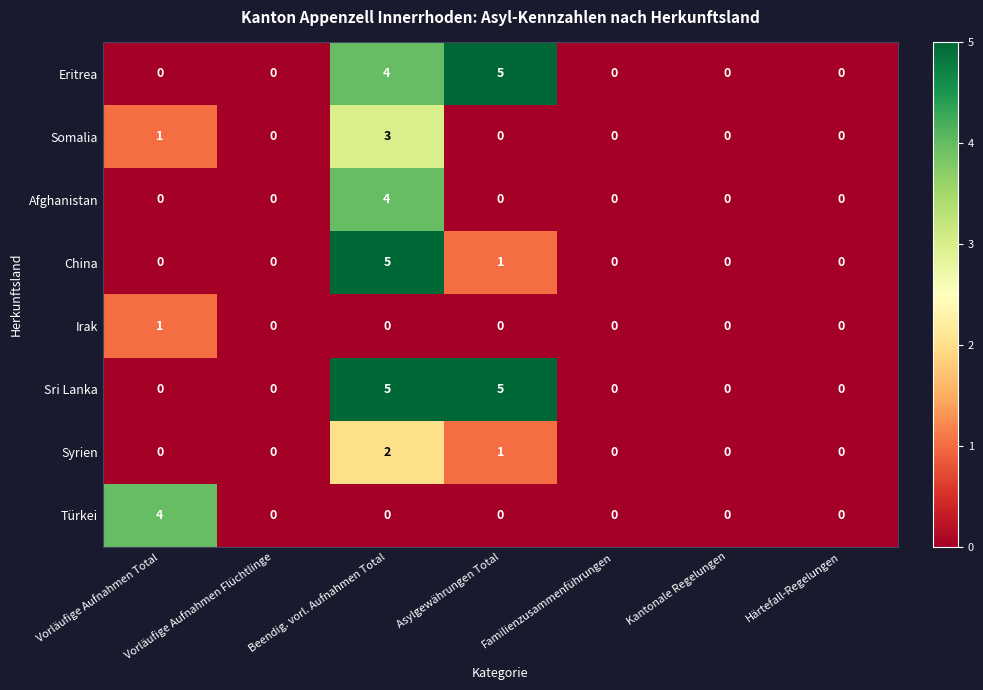

What is the maximum value for Afghanistan?

4